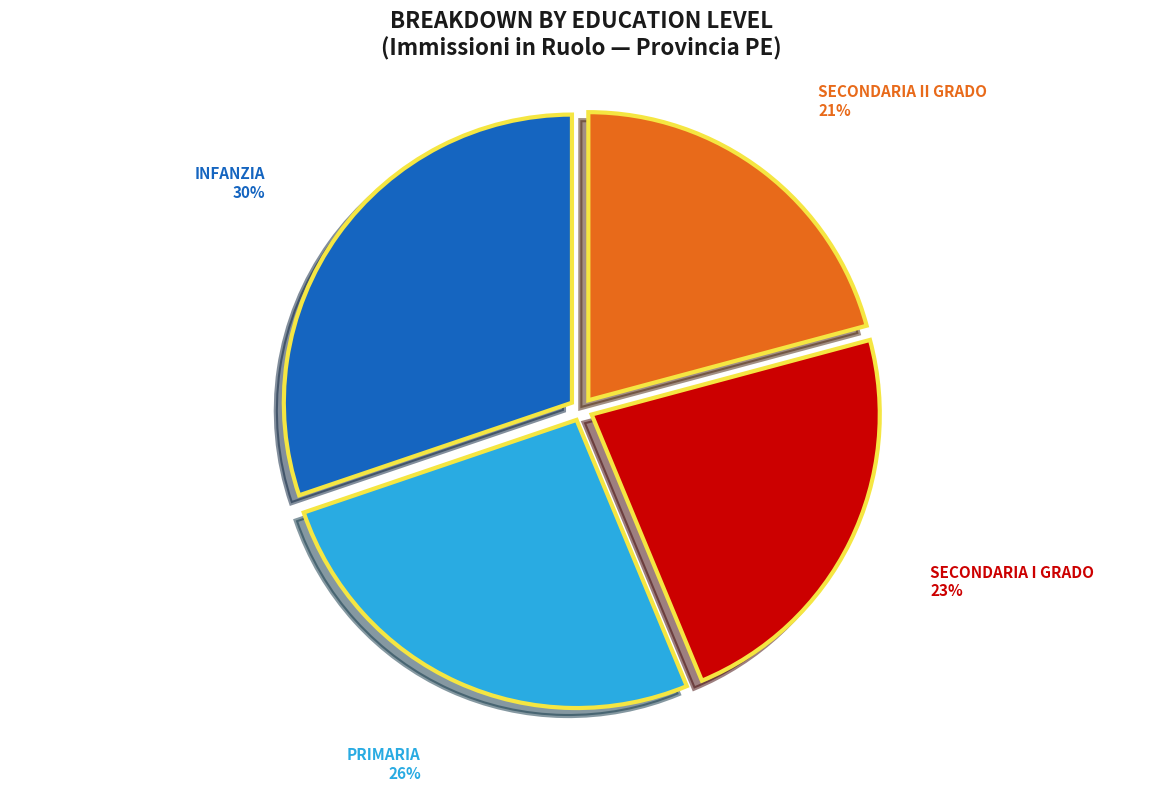

To the nearest percent, what is the combined percentage of INFANZIA and SECONDARIA I GRADO?

53%